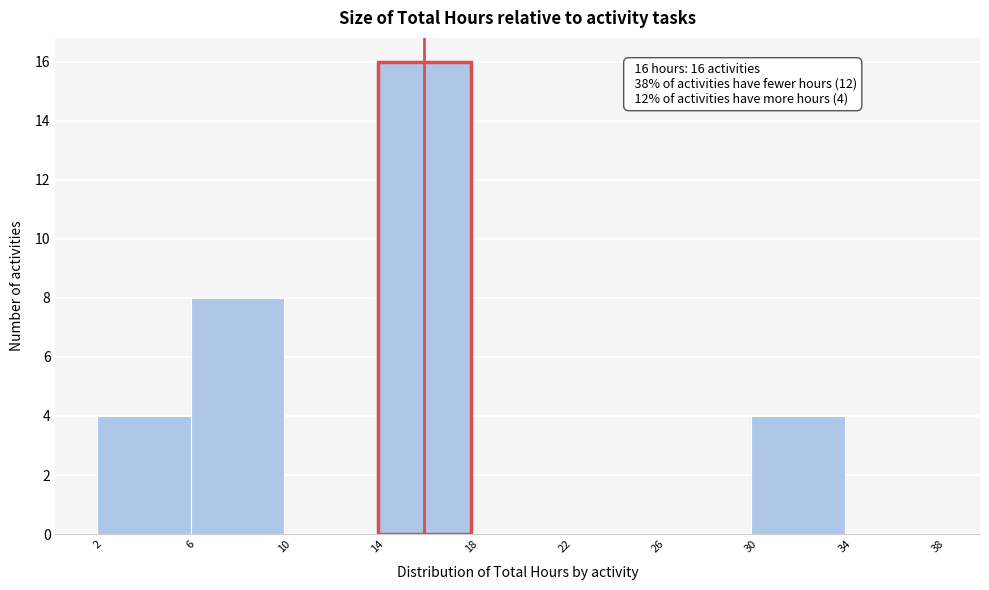

Which range on the x-axis has the tallest bar?

14 to 18